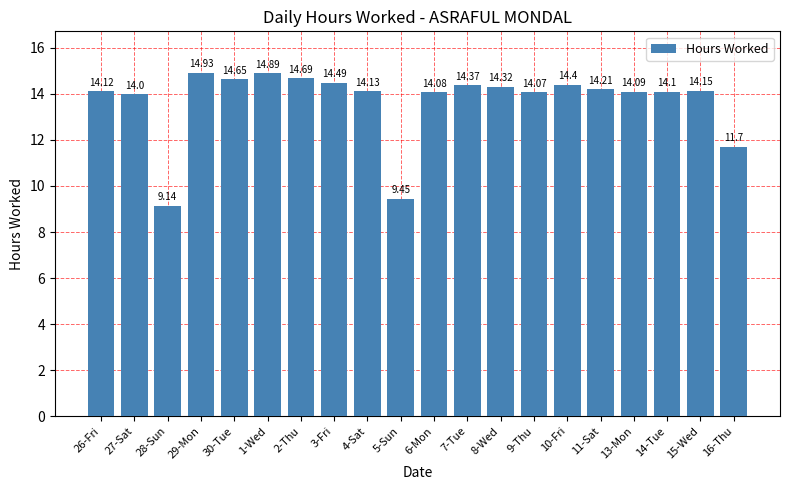

What is the smallest value displayed?

9.1